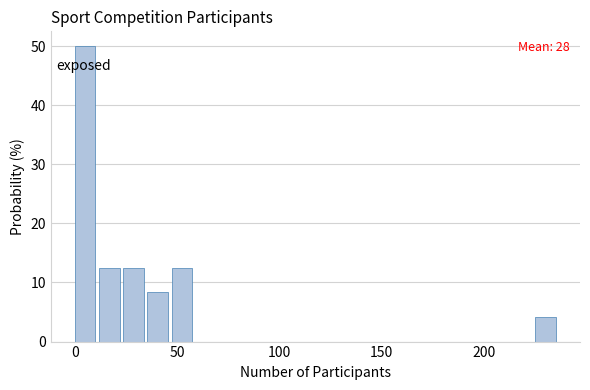

Read against the x-axis, roughly where is the centre of the tallest bar?

5